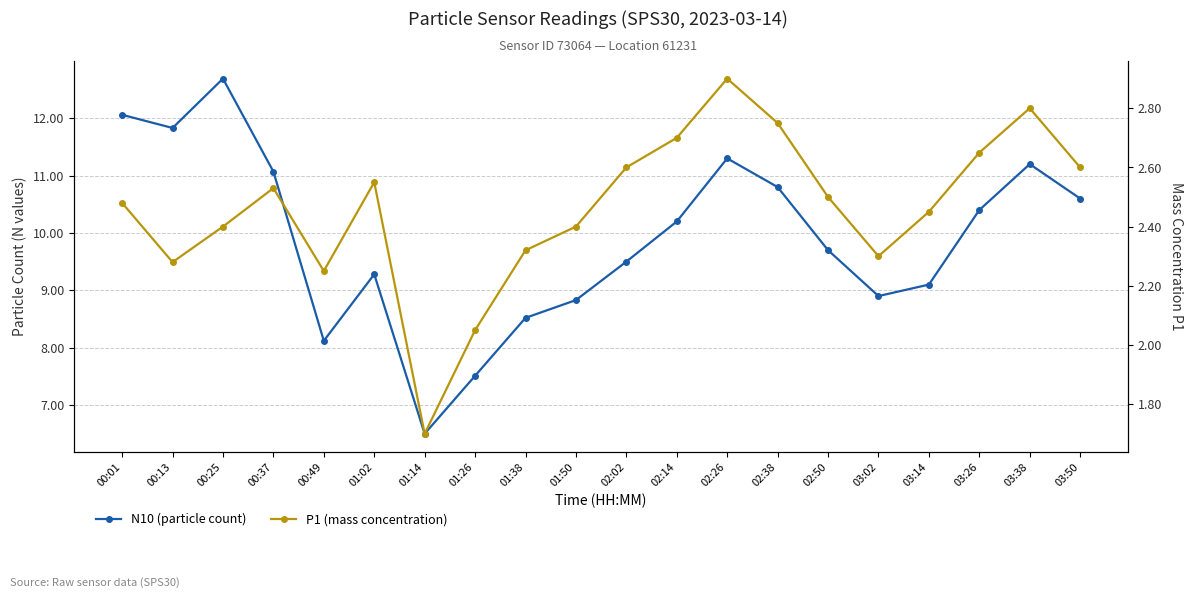

Does the chart display data point markers on the line(s)?

Yes